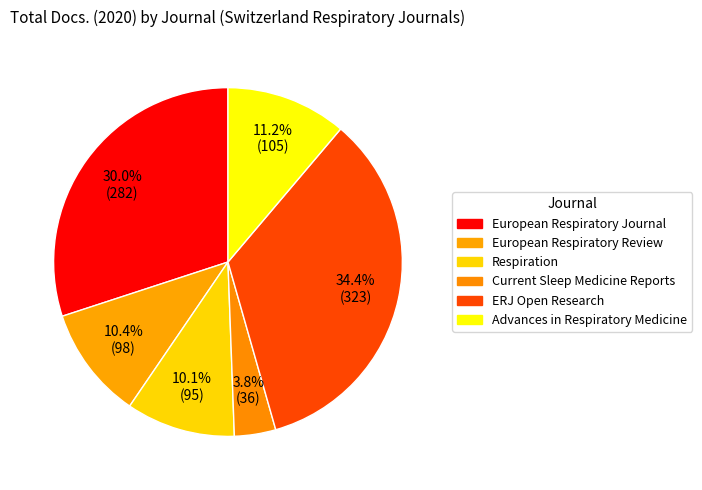

What percentage is the ERJ Open Research slice, to the nearest percent?

34%